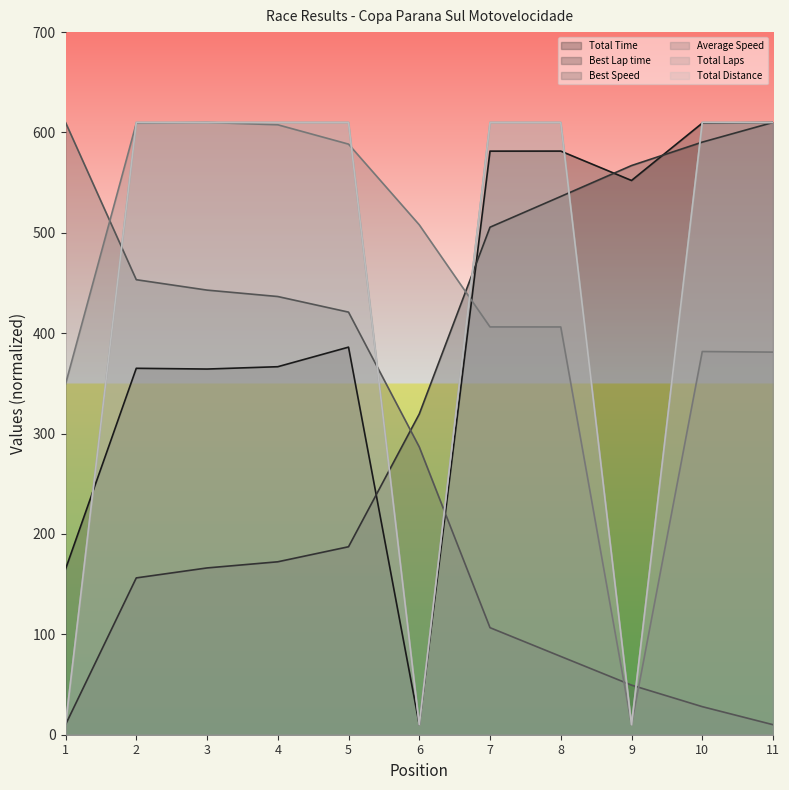

What is the approximate value of Best Speed at 10?

28.0